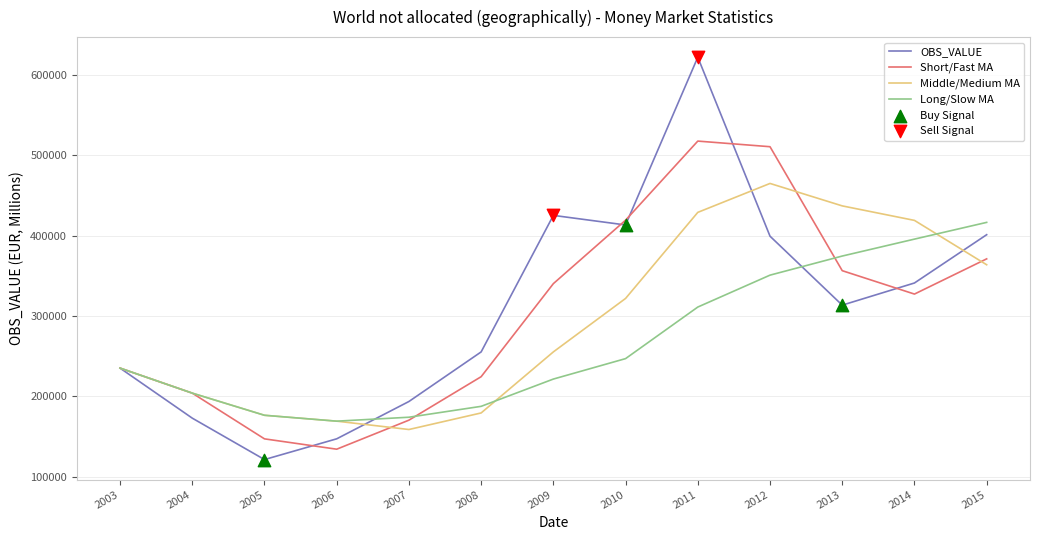

Between 2003 and 2011, which series saw the biggest shift?

OBS_VALUE